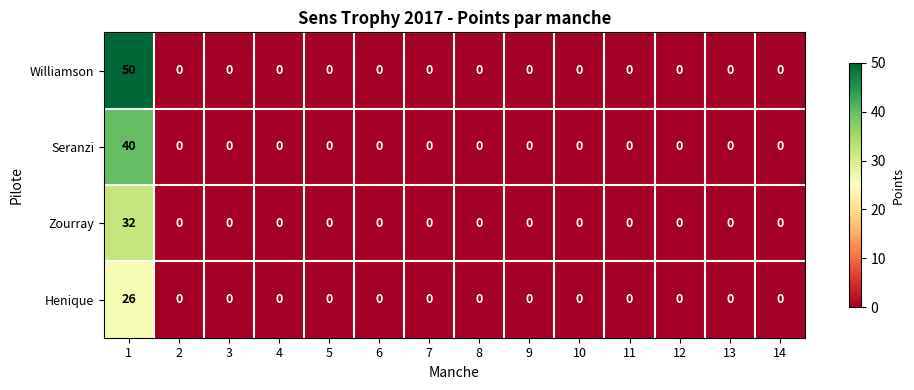

Which series has the largest range (max minus min)?

Williamson